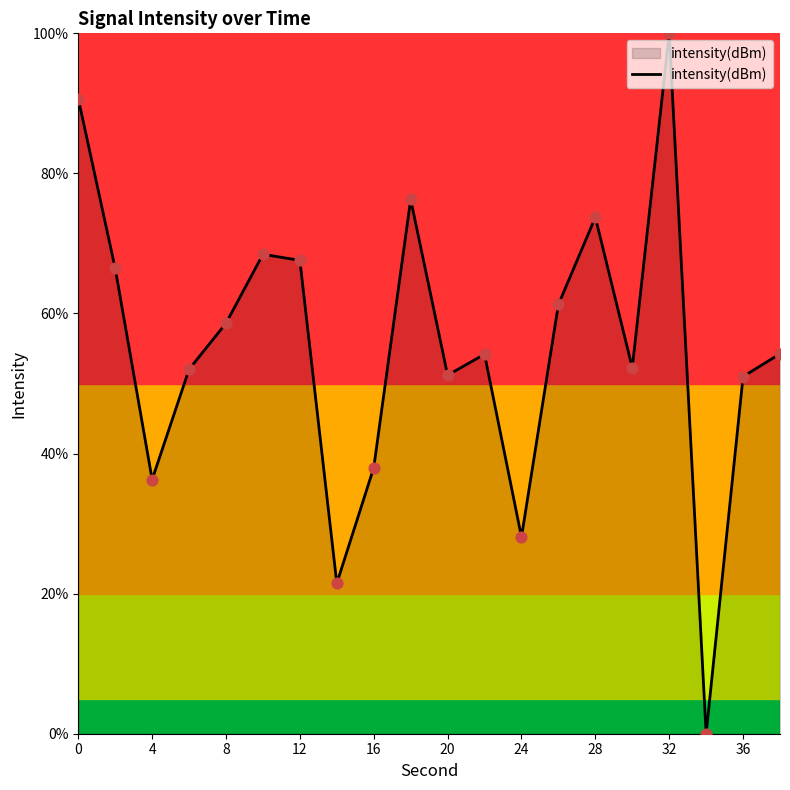

What is the difference between the maximum and minimum values?

100.0